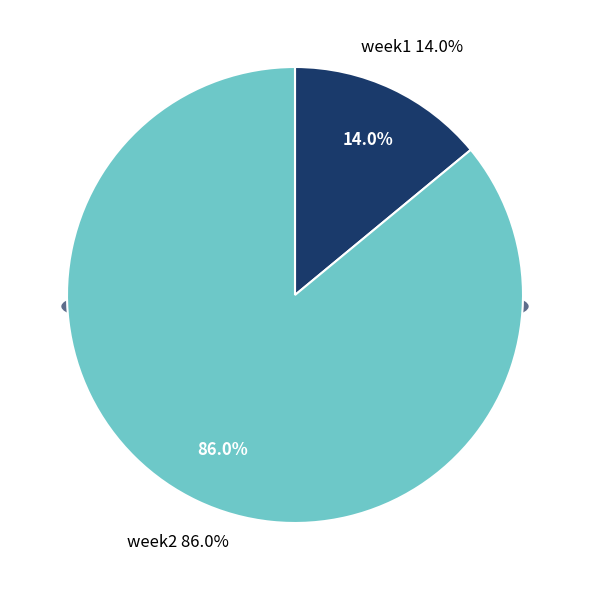

What portion of the pie excludes week2?

14.0%